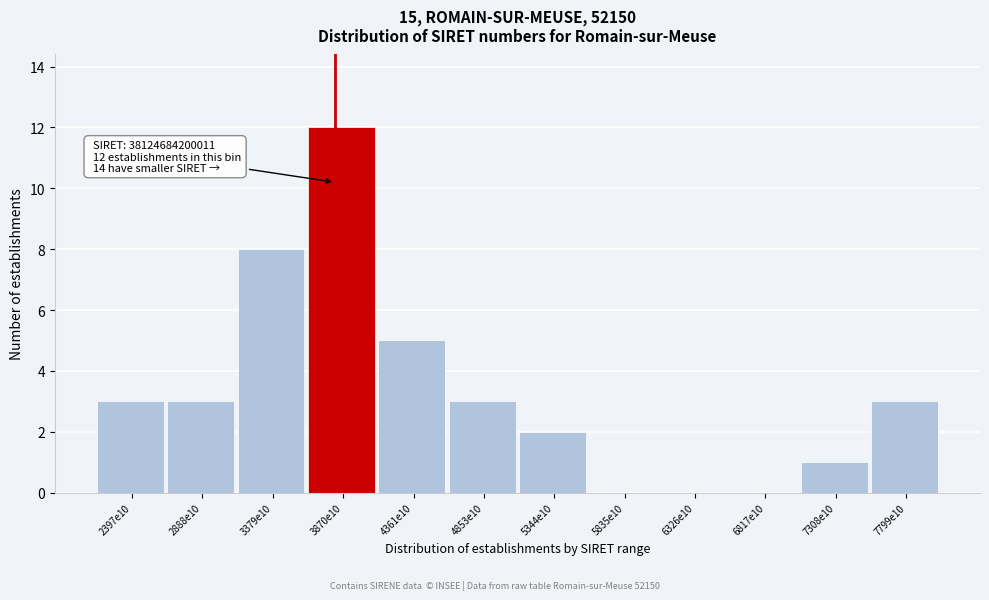

Reading left to right, list all the values displayed in this chart.

2397e10=3	2888e10=3	3379e10=8	3870e10=12	4361e10=5	4853e10=3	5344e10=2	5835e10=0	6326e10=0	6817e10=0	7308e10=1	7799e10=3